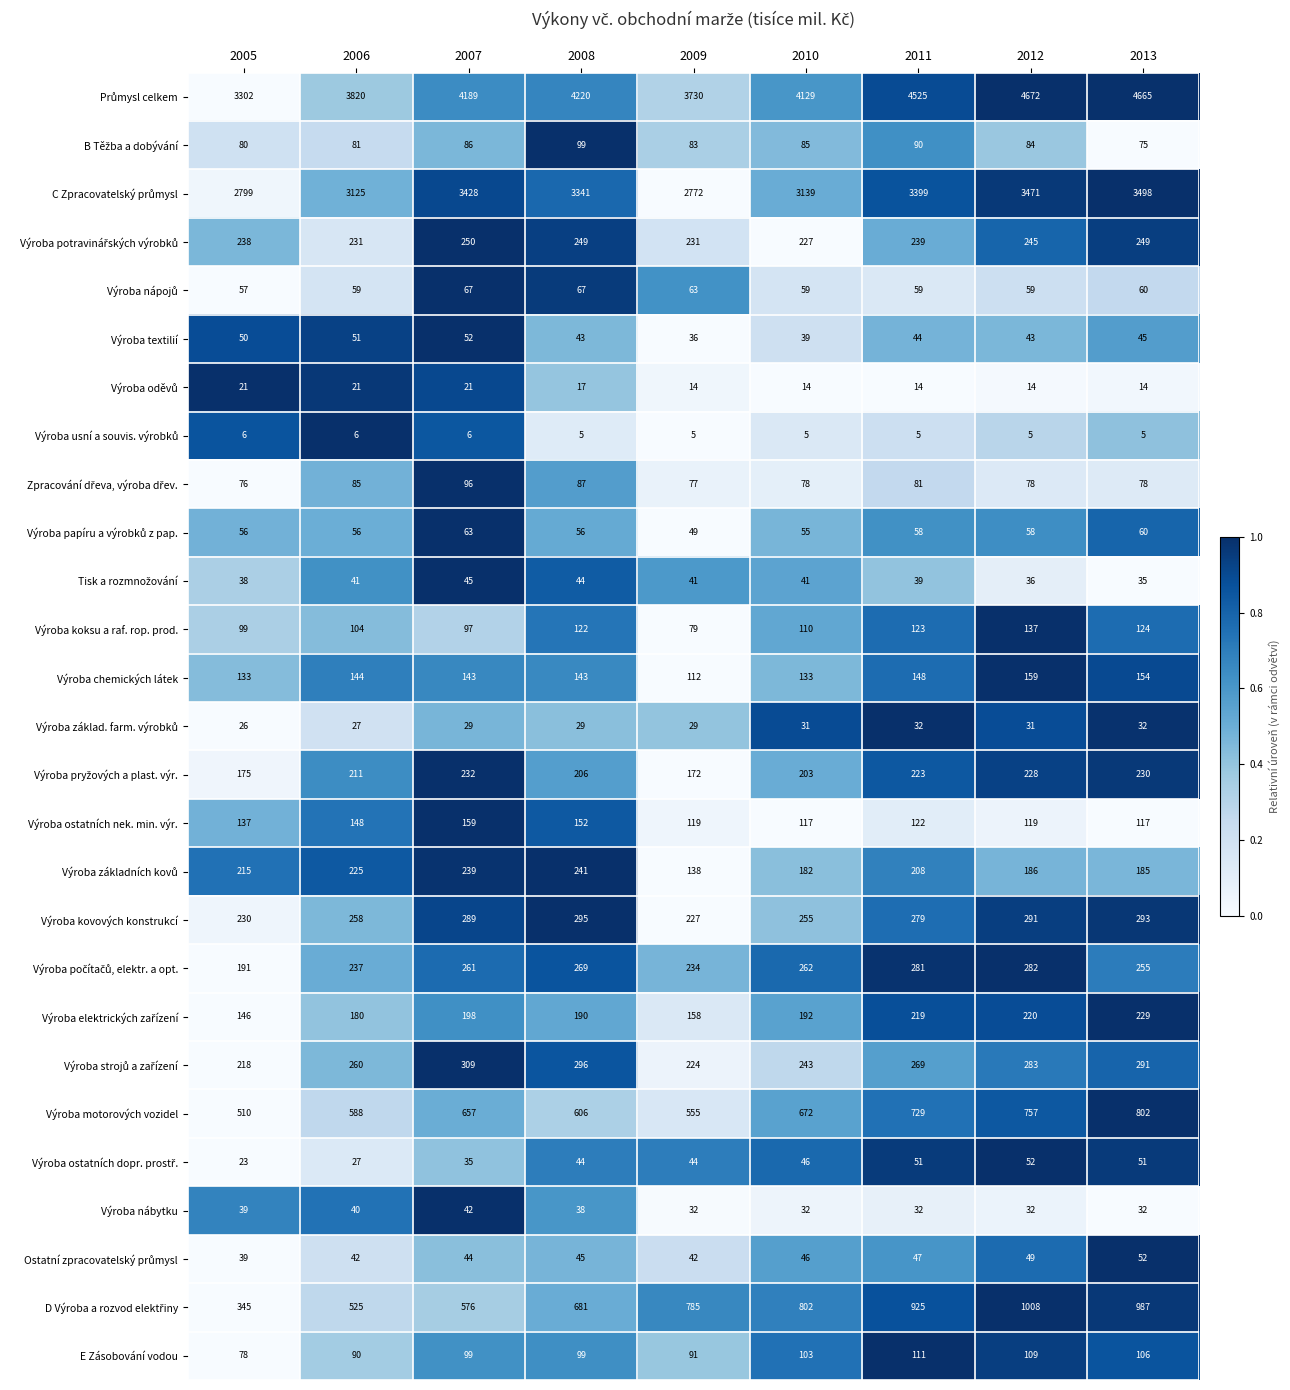

At which category does the chart reach its peak across all series?

2012